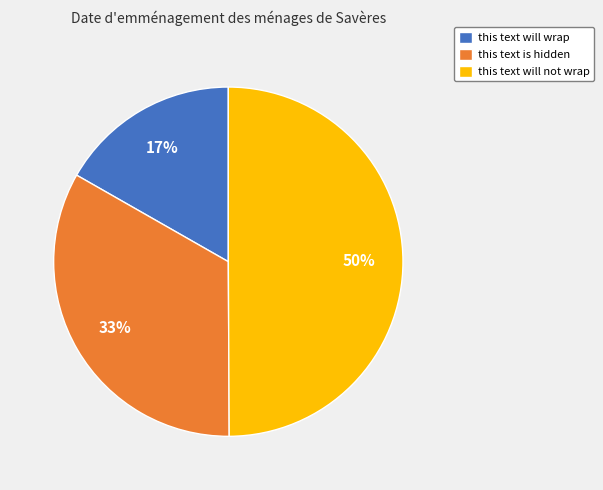

To the nearest percent, what is the average slice percentage?

33%